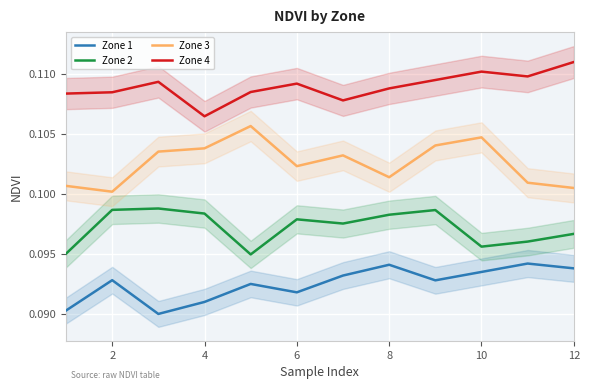

True or false: Zone 4 and Zone 3 cross at least once.

False